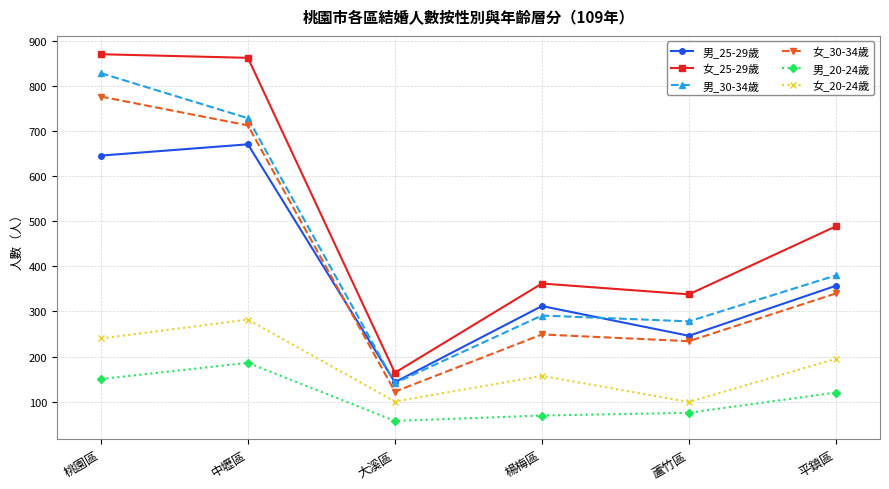

How many values in the 女_25-29歲 series are below 489?

3